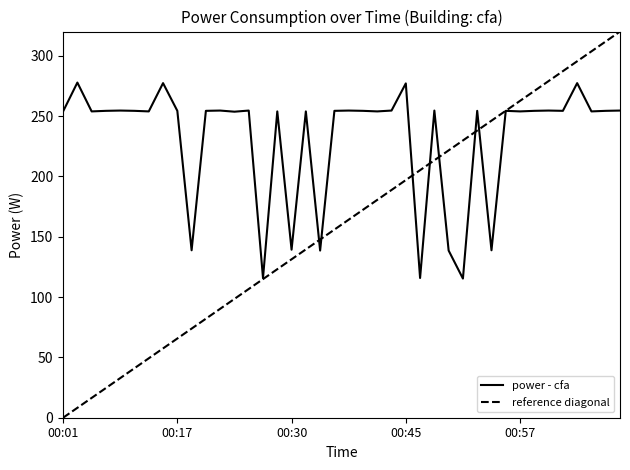

How many interior local peaks (higher than both neighbors) does the data have?

14